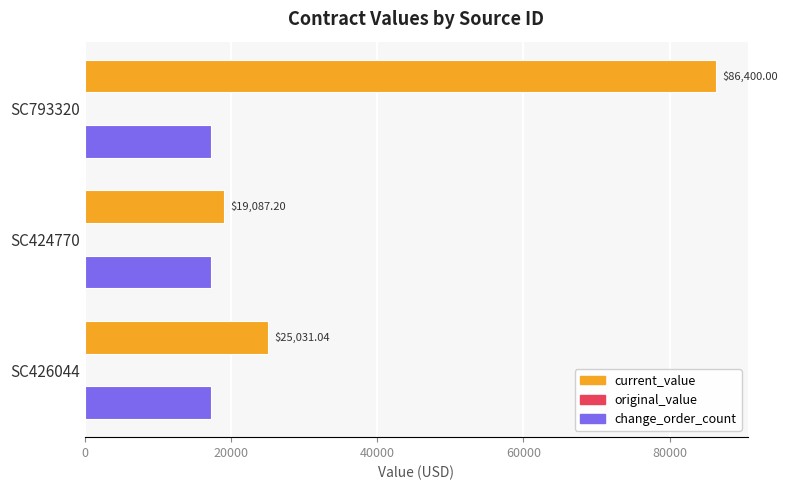

What is the minimum value for current_value?

19087.2